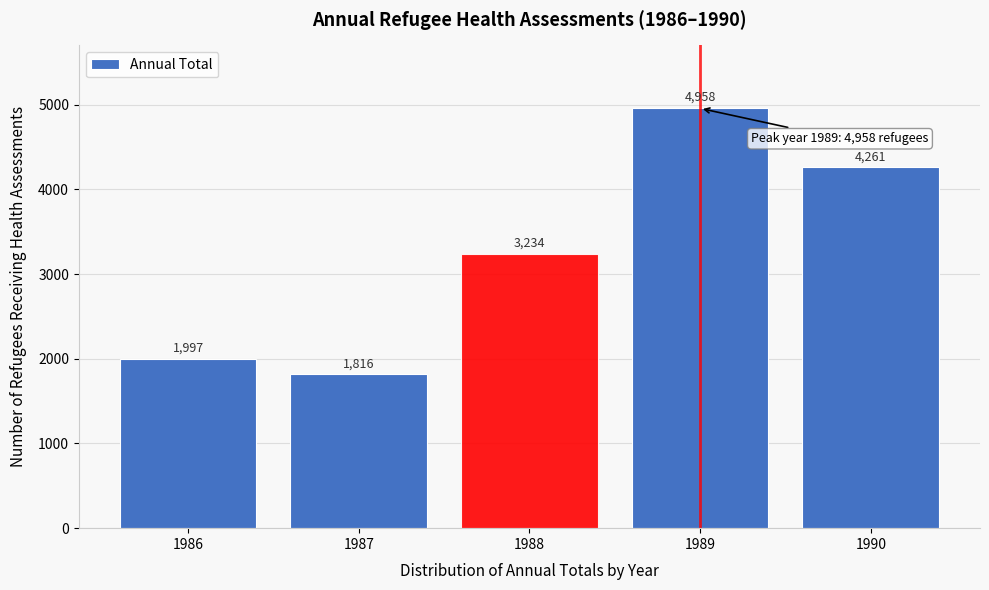

Reading left to right, list all the values displayed in this chart.

1986=1997	1987=1816	1988=3234	1989=4958	1990=4261